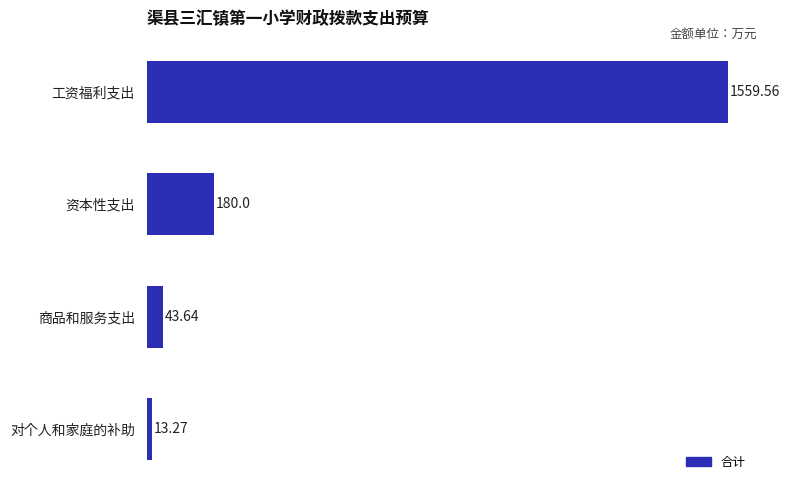

At which label is the value closest to 786?

资本性支出